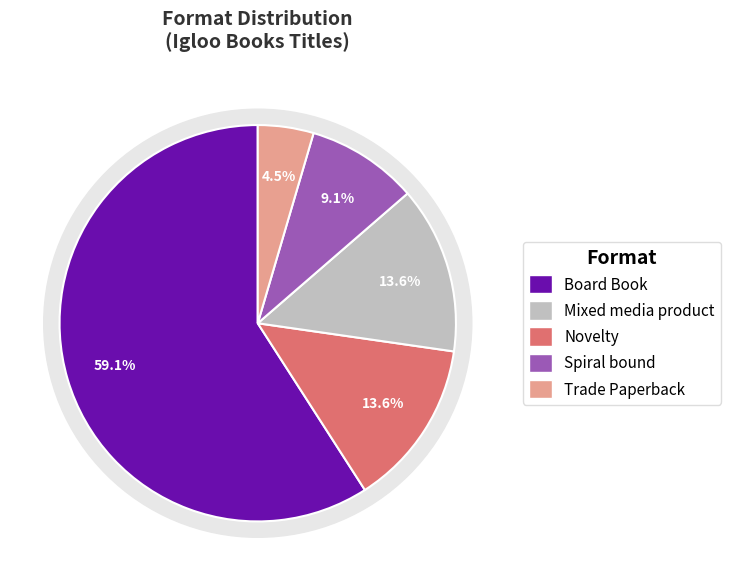

Count the number of slices in the pie.

5